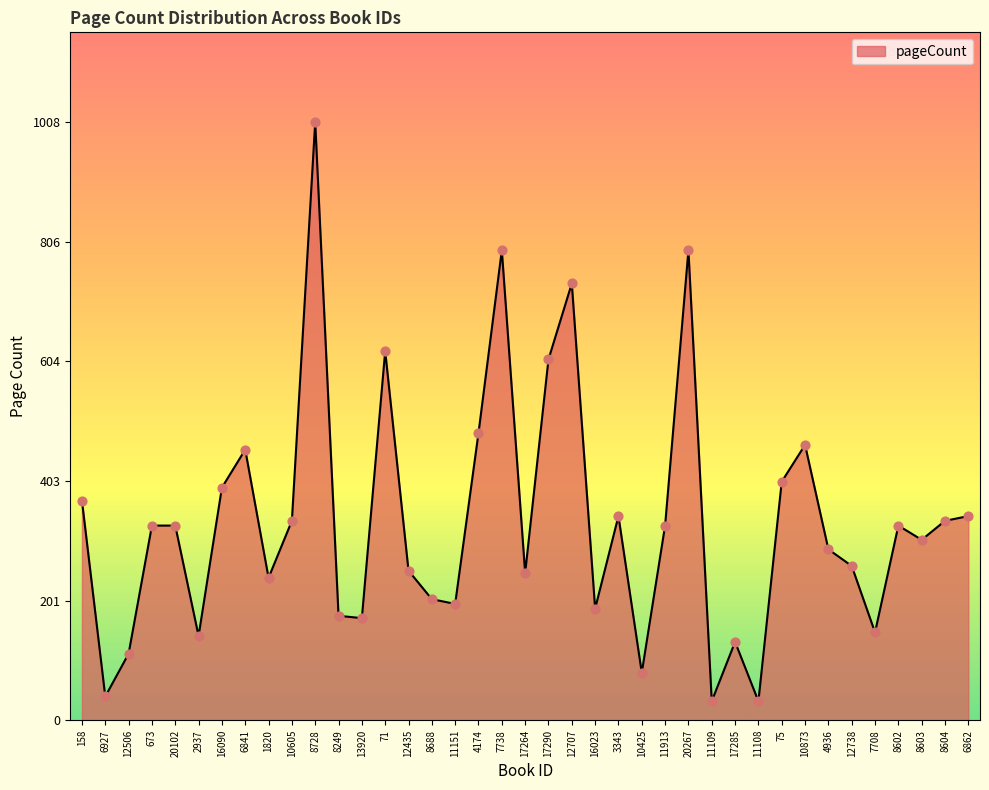

Between 7708 and 11151, which is larger?

11151